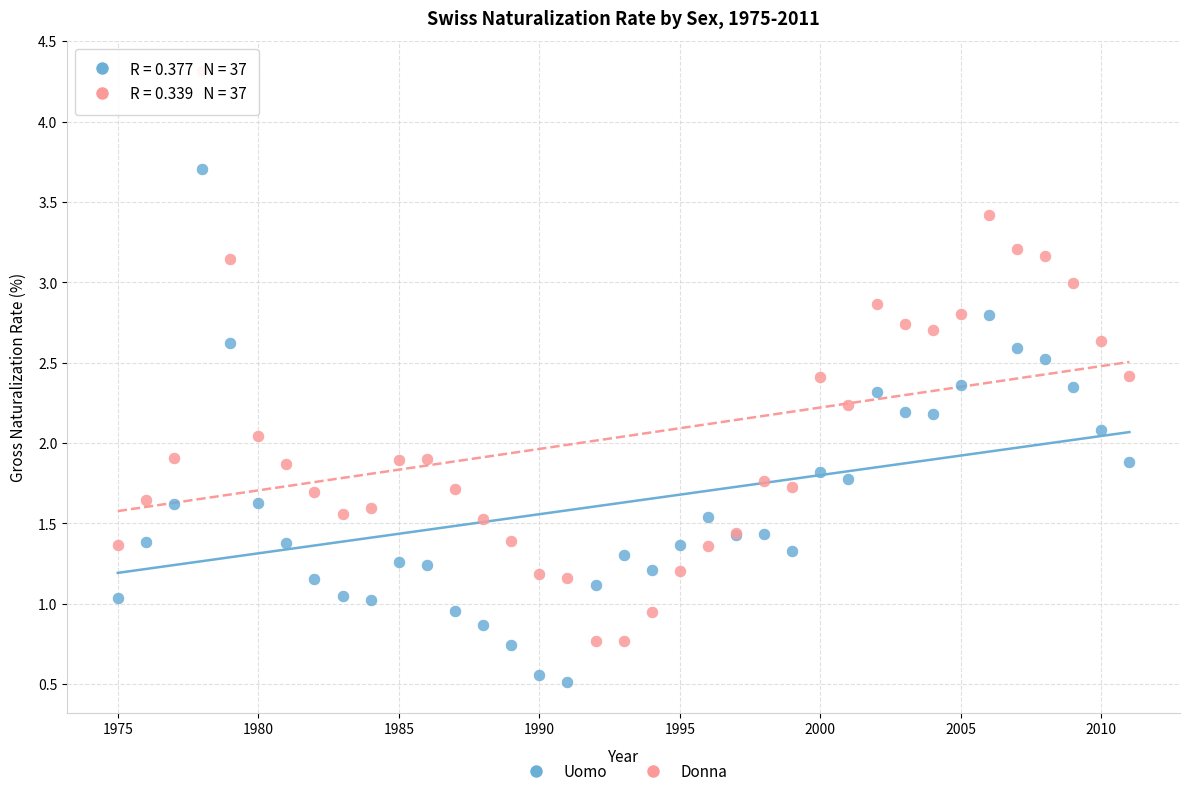

Which series reaches the maximum Y coordinate?

Donna